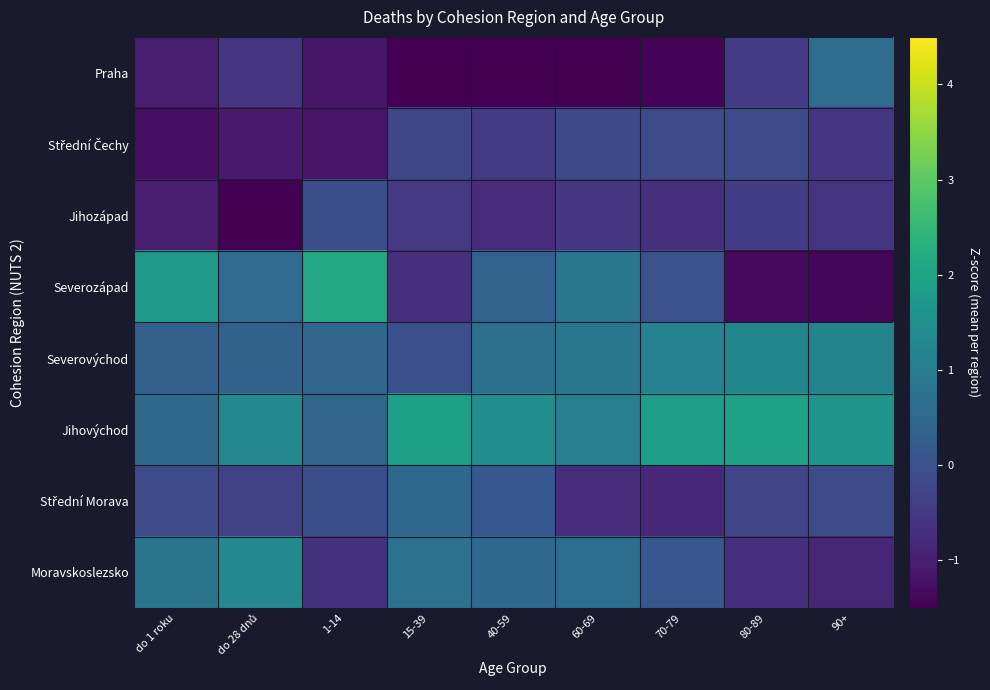

At how many categories does at least one series exceed 0?

9